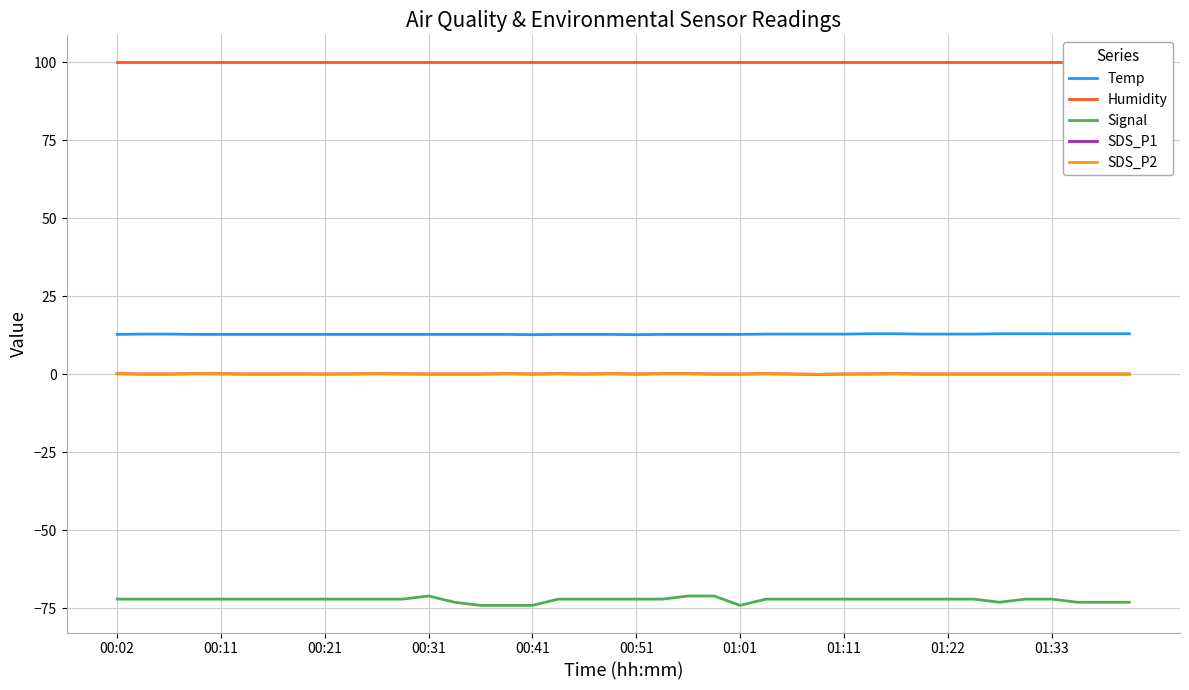

Is it true that Temp equals 12.8 at 13?

True